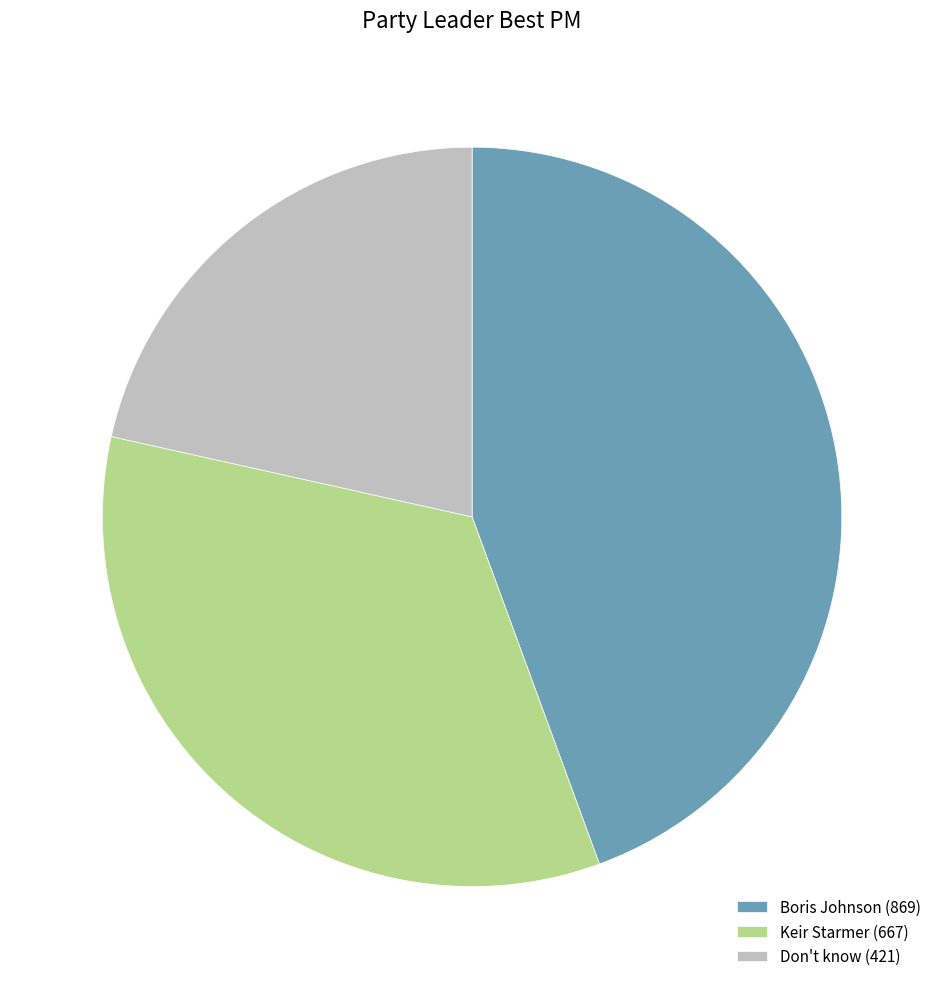

Count the number of slices in the pie.

3